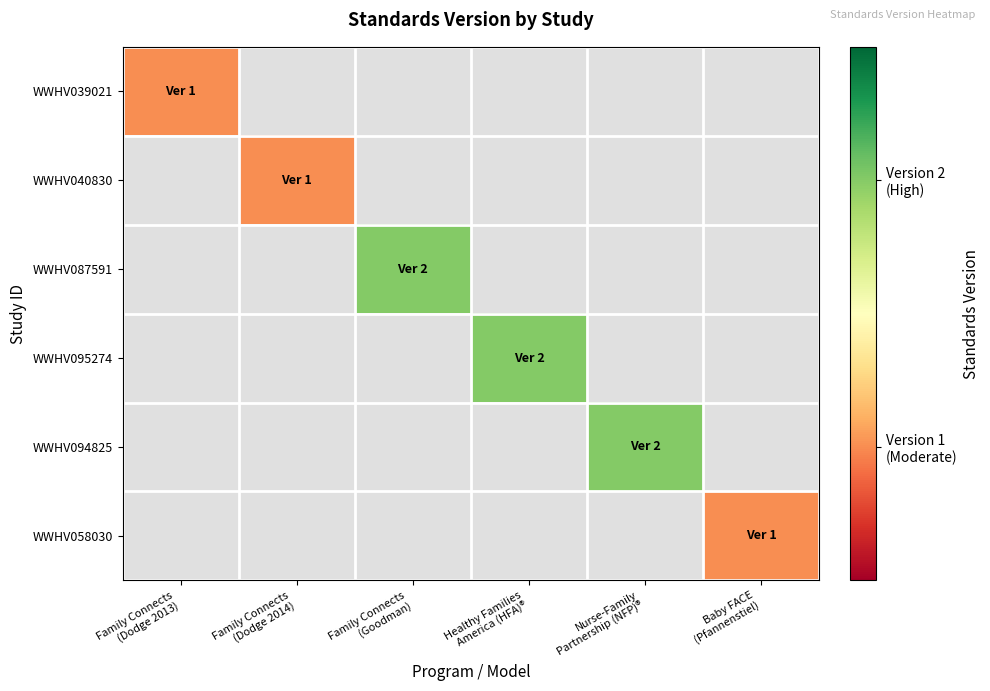

At which category does the chart reach its minimum across all series?

Family Connects
(Dodge 2013)